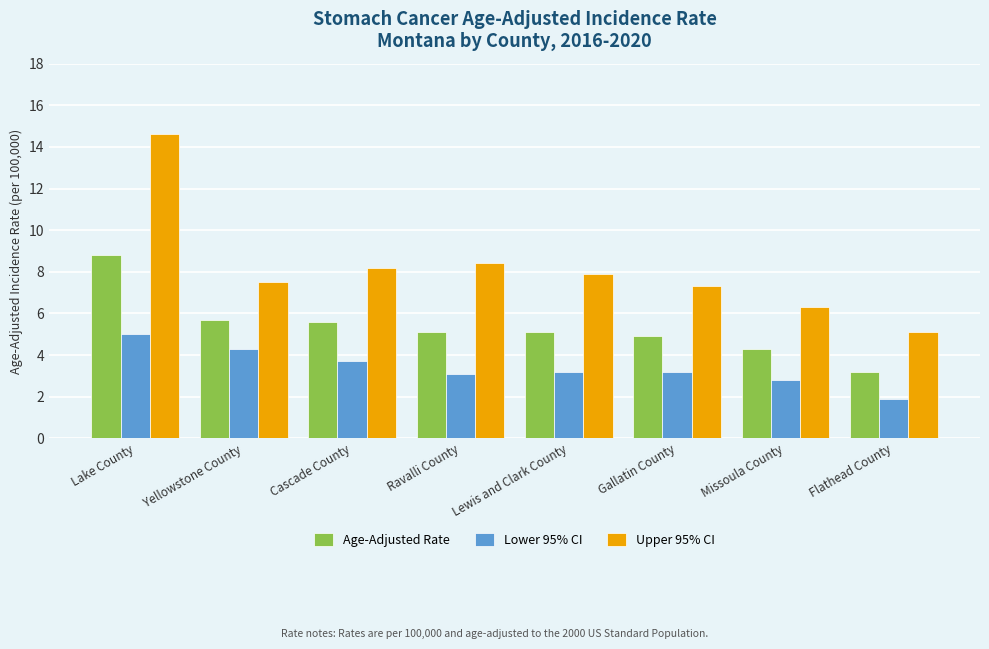

True or false: Upper 95% CI has a value of 12.0 at Yellowstone County.

False